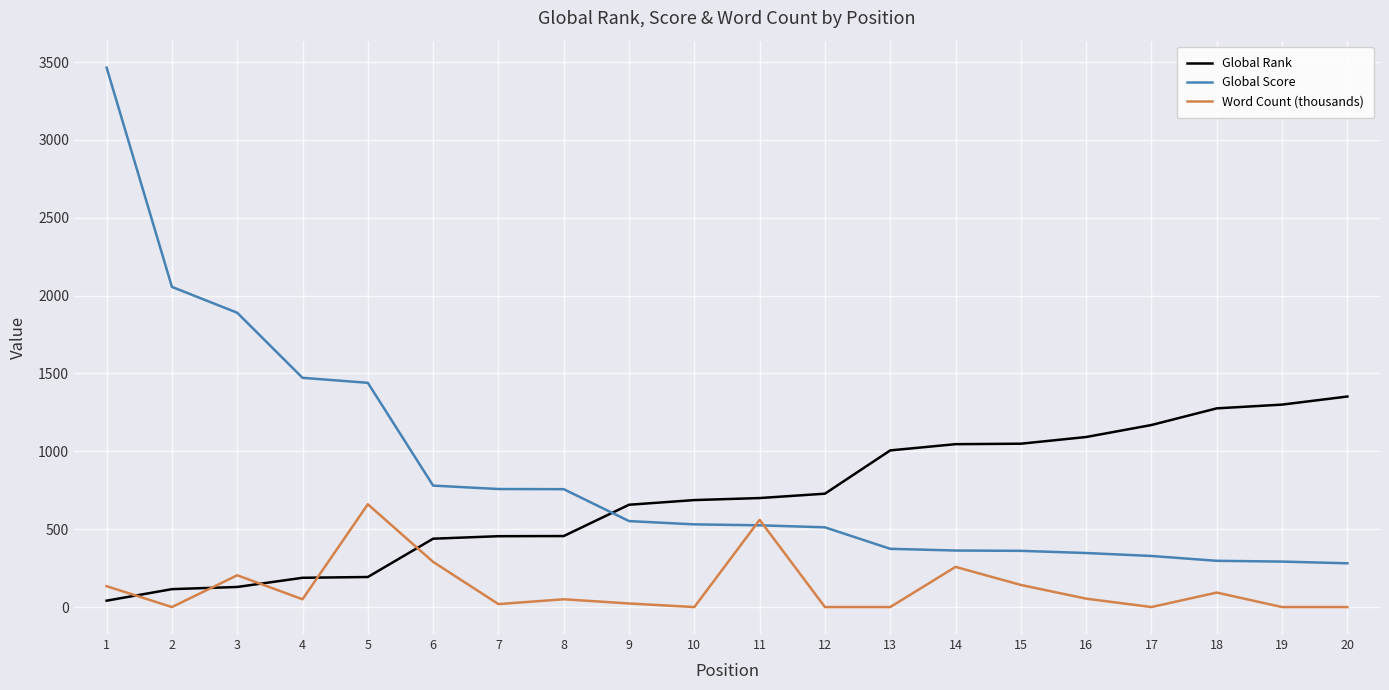

What is the difference between the maximum and minimum values in the Global Rank series?

1311